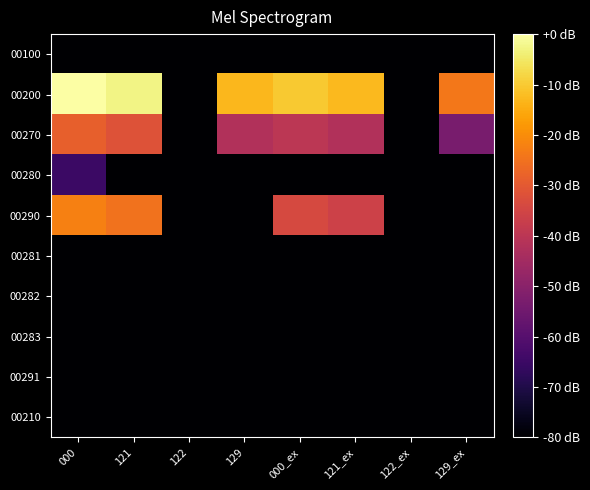

At which category does the chart reach its peak across all series?

000